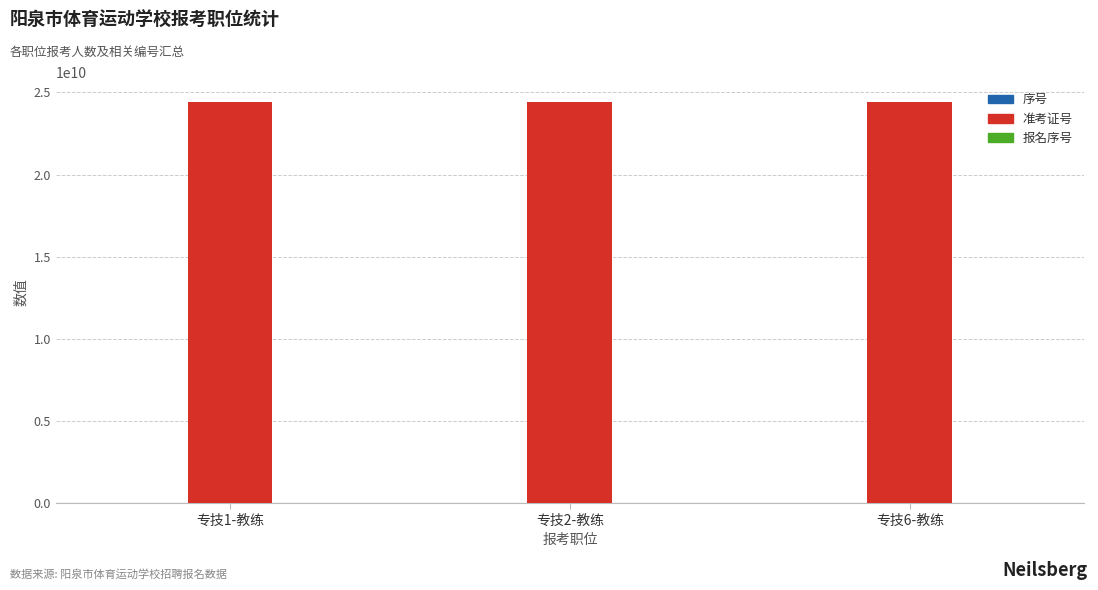

What is the sum of all 准考证号 values?

73221000029